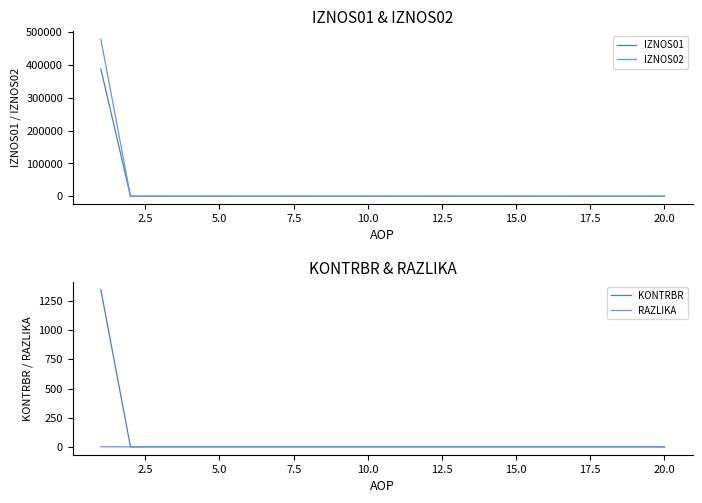

True or false: IZNOS01 has more than 2 points higher than both neighbors.

False